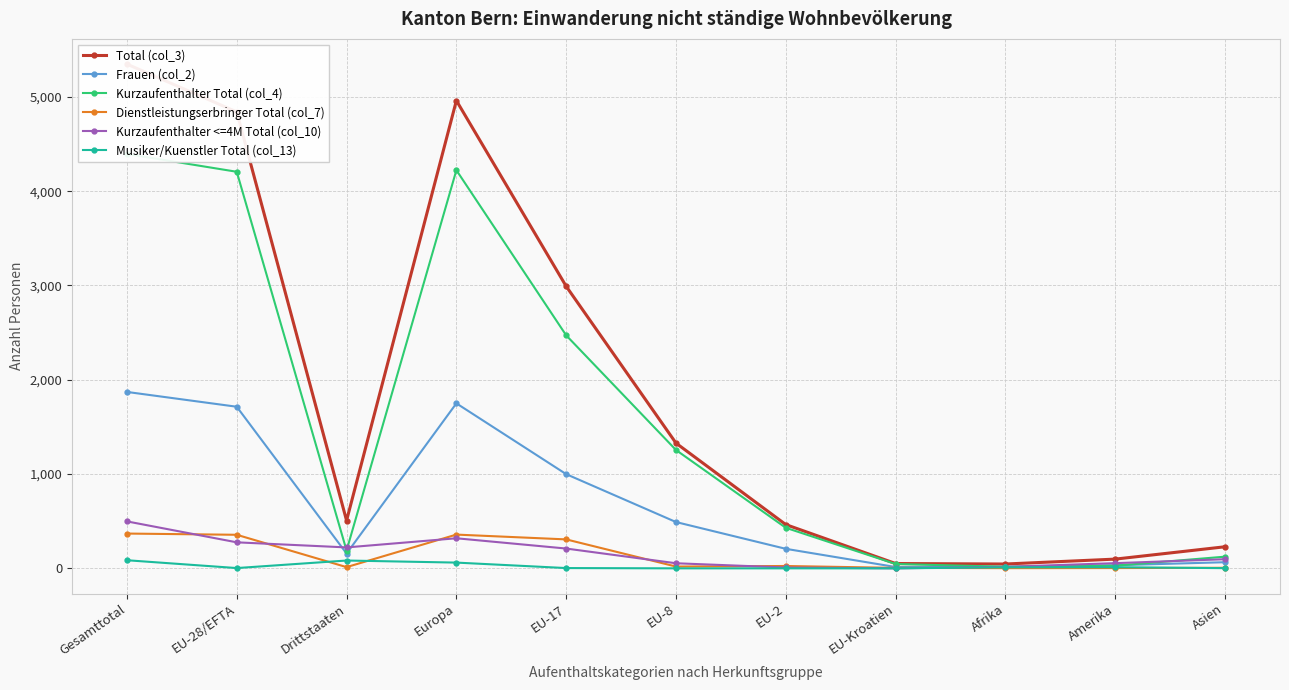

Between Europa and EU-Kroatien, which series saw the biggest shift?

Total (col_3)